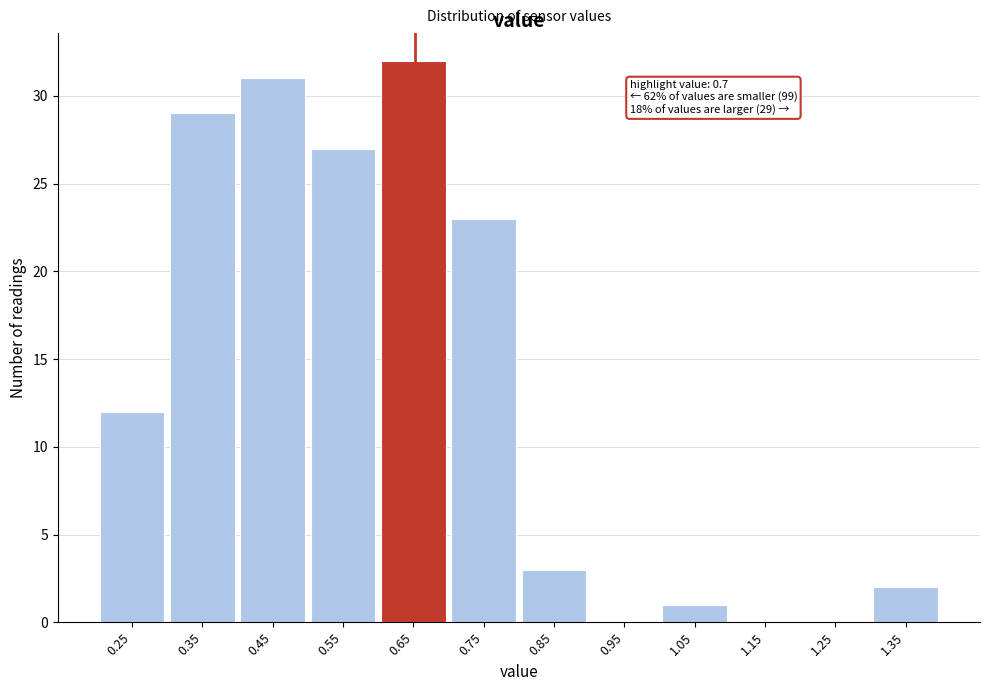

Reading left to right, transcribe all the data shown in this chart.

0.25=12	0.35=29	0.45=31	0.55=27	0.65=32	0.75=23	0.85=3	0.95=0	1.05=1	1.15=0	1.25=0	1.35=2